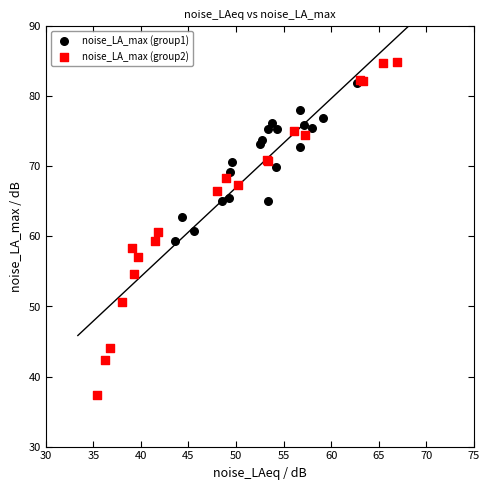

Which series has the largest Y range (max minus min)?

noise_LA_max (group2)